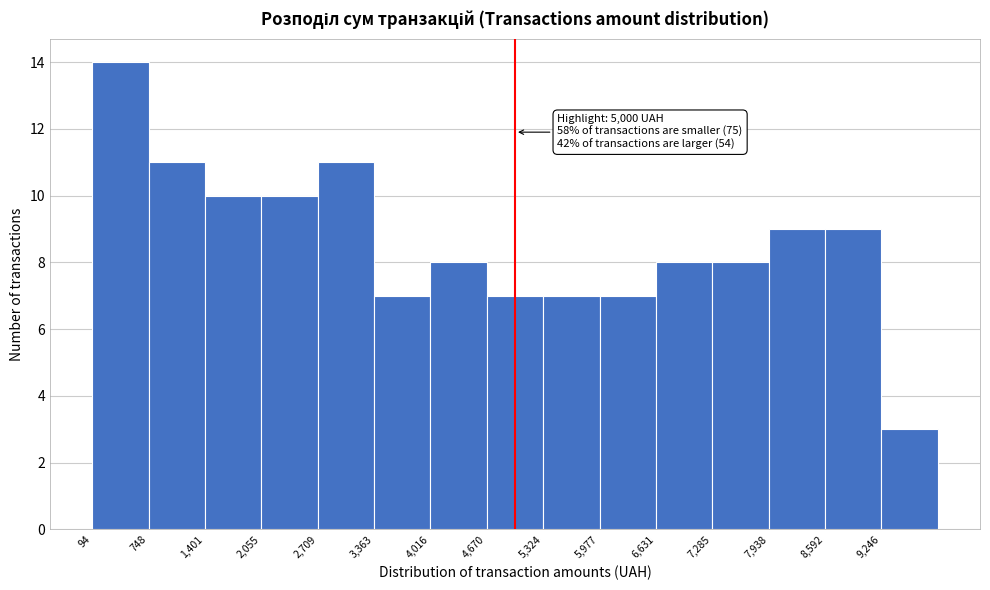

Over which range of the x-axis is the bar tallest?

100 to 700